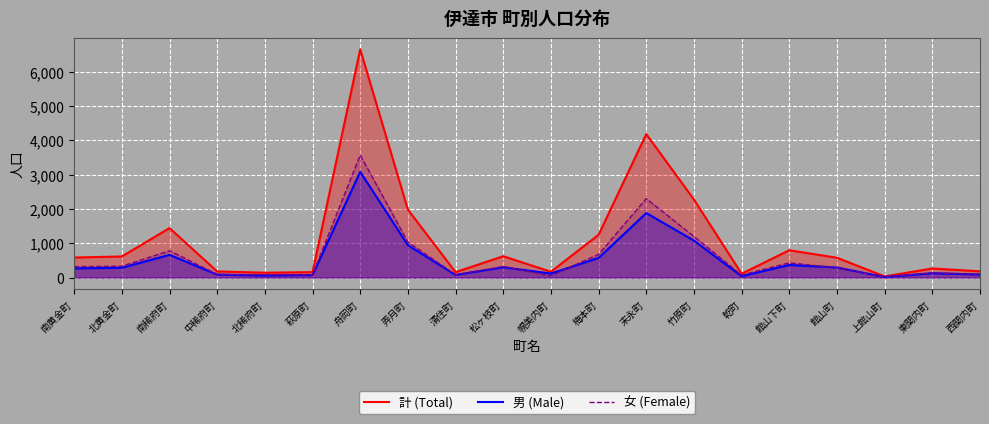

How many data points in 計 (Total) are less than 584?

10